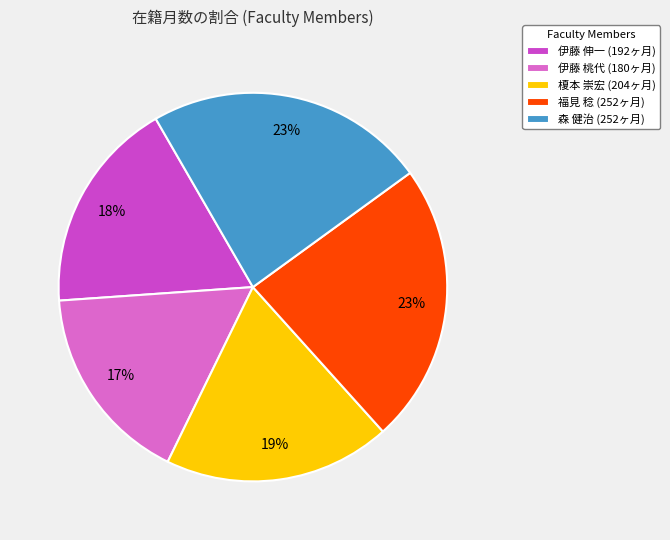

How many slices are in this pie chart?

5